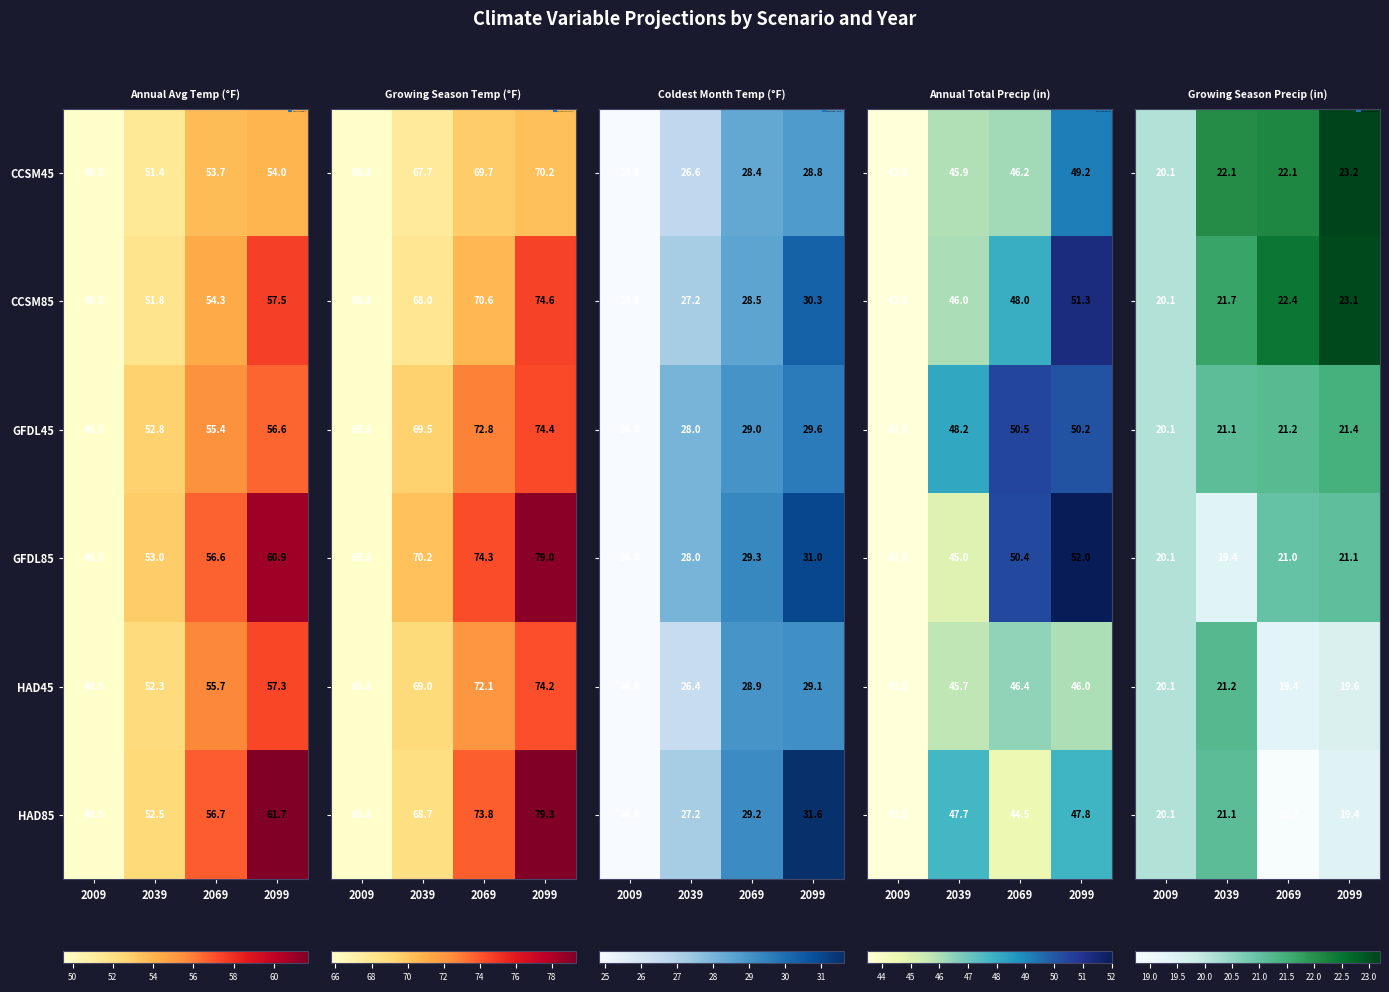

What is the difference between the CCSM85 values at 2009 and 2039?

1.5